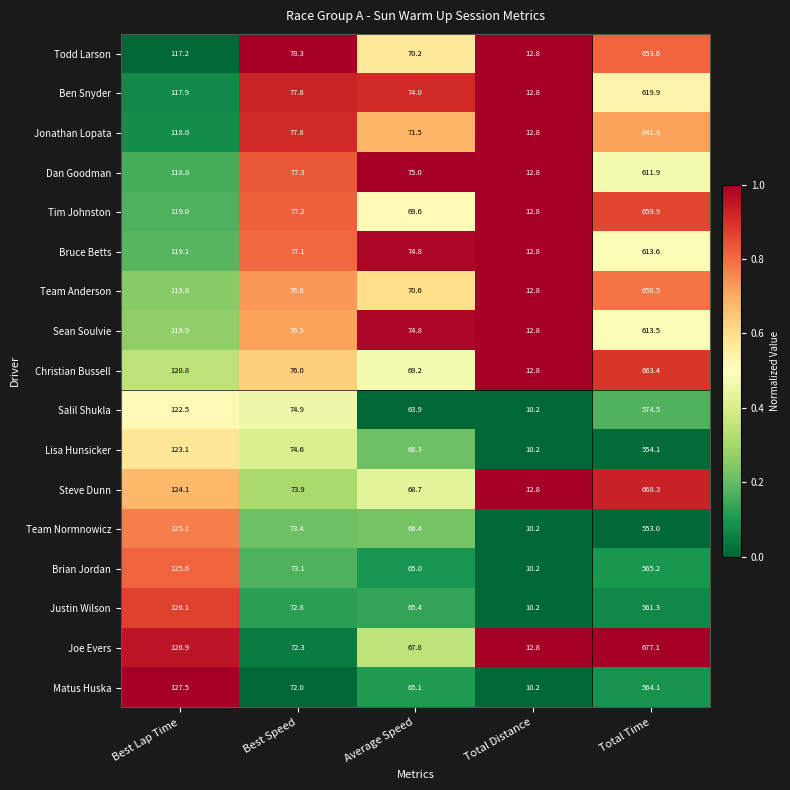

How many series are shown in this chart?

17